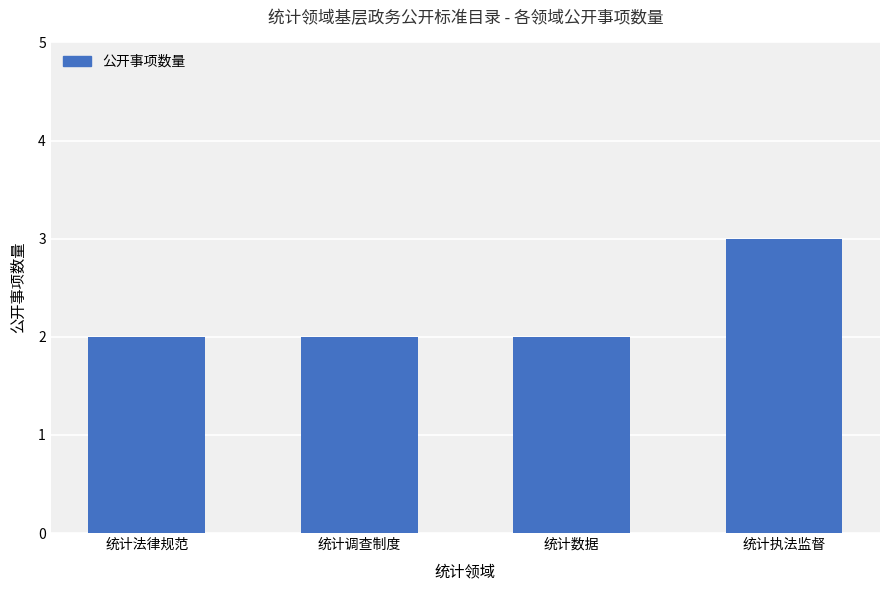

What is the sum of the values at 统计执法监督 and 统计法律规范?

5